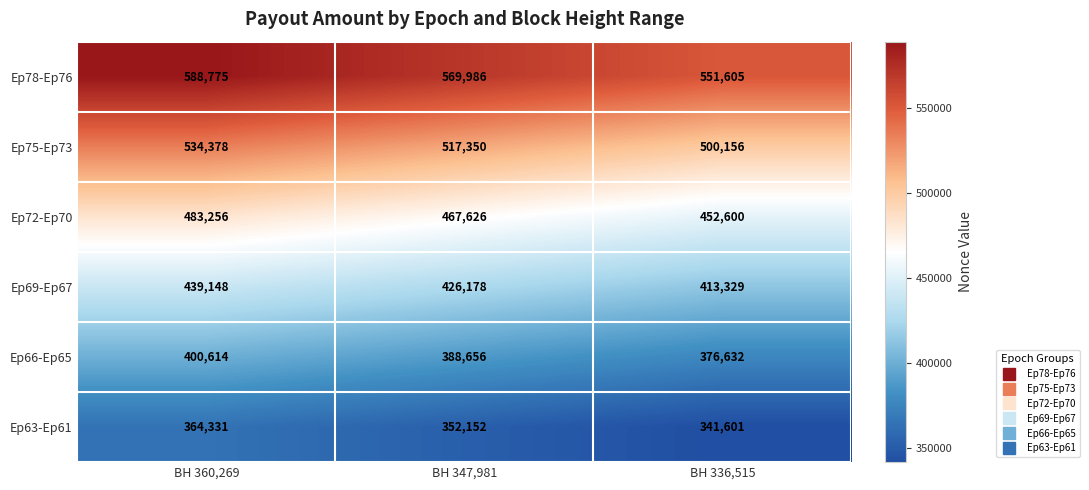

At BH 336,515, list the series in order from smallest to largest.

Ep63-Ep61, Ep66-Ep65, Ep69-Ep67, Ep72-Ep70, Ep75-Ep73, Ep78-Ep76